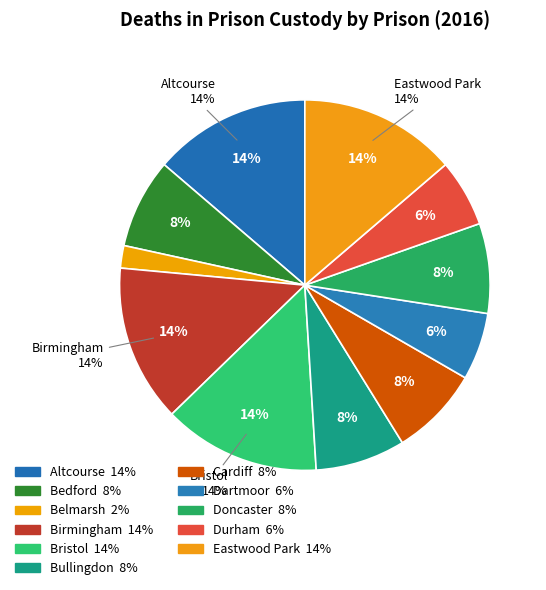

True or false: Doncaster accounts for 8% of the total.

True